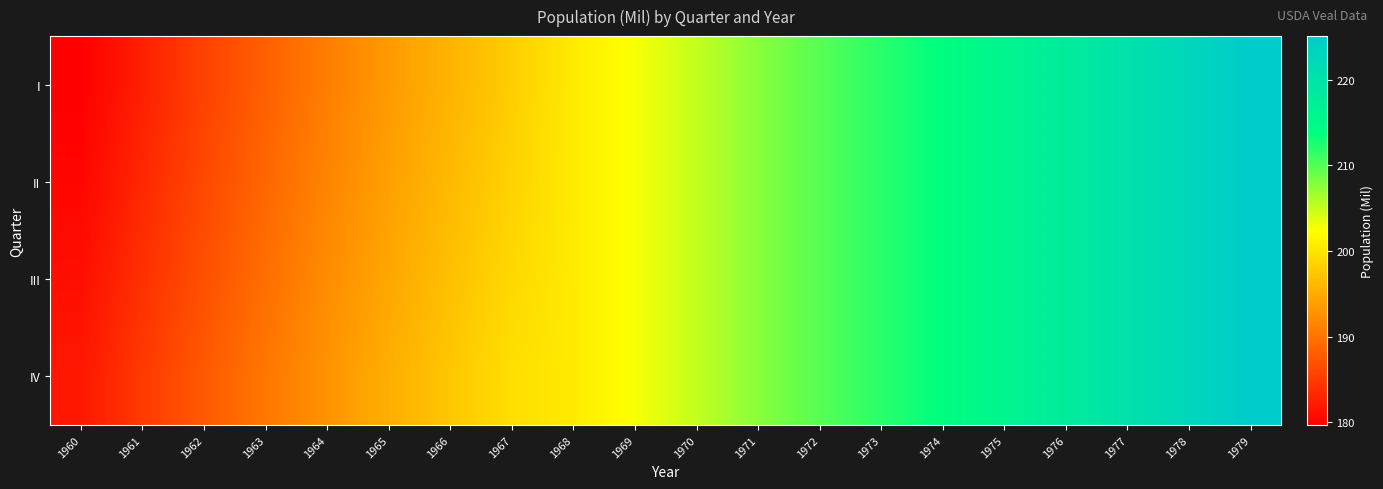

Reading left to right, what are all the values shown in this chart?

I: 1960=179.7	1961=182.6	1962=185.6	1963=188.3	1964=191.0	1965=193.5	1966=195.8	1967=198.0	1968=200.7	1969=202.7	1970=205.1	1971=207.7	1972=209.9	1973=211.9	1974=213.9	1975=216.0	1976=218.0	1977=220.2	1978=222.6	1979=225.1
II: 1960=180.3	1961=183.3	1962=186.2	1963=188.9	1964=191.6	1965=194.0	1966=196.3	1967=198.5	1968=200.7	1969=202.7	1970=205.1	1971=207.7	1972=209.9	1973=211.9	1974=213.9	1975=216.0	1976=218.0	1977=220.2	1978=222.6	1979=225.1
III: 1960=181.1	1961=184.1	1962=186.9	1963=189.6	1964=192.3	1965=194.6	1966=196.9	1967=199.0	1968=200.7	1969=202.7	1970=205.1	1971=207.7	1972=209.9	1973=211.9	1974=213.9	1975=216.0	1976=218.0	1977=220.2	1978=222.6	1979=225.1
IV: 1960=181.9	1961=184.9	1962=187.7	1963=190.4	1964=192.9	1965=195.3	1966=197.5	1967=199.6	1968=200.7	1969=202.7	1970=205.1	1971=207.7	1972=209.9	1973=211.9	1974=213.9	1975=216.0	1976=218.0	1977=220.2	1978=222.6	1979=225.1